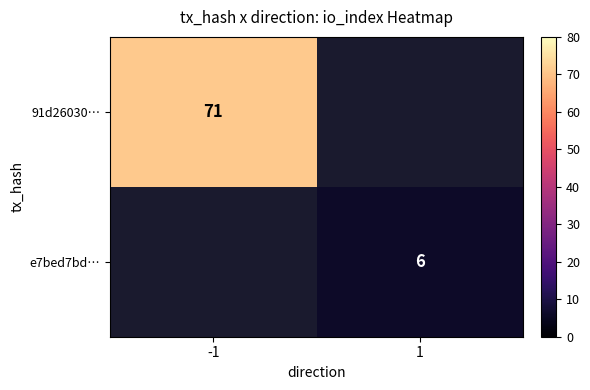

The 91d26030… series shows 46 at -1. True or false?

False